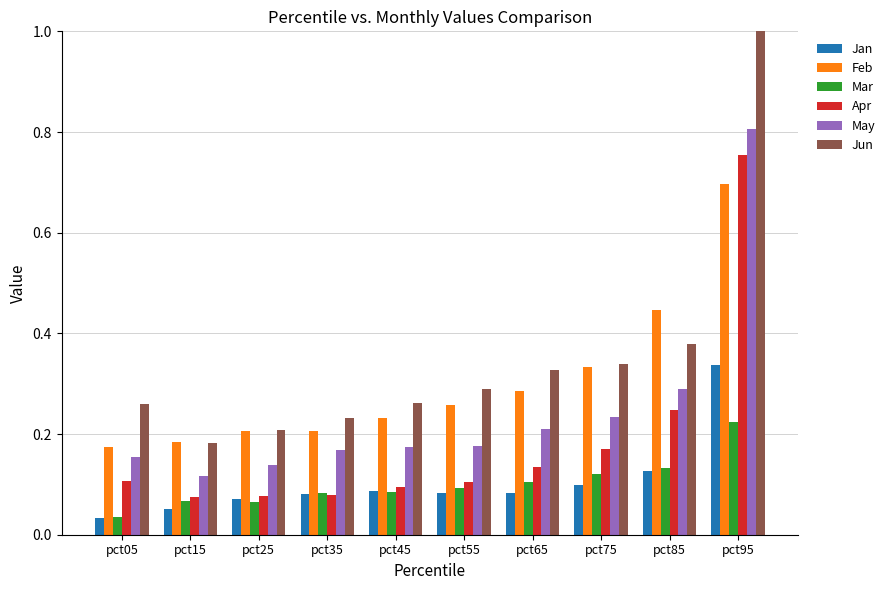

Which category has the lowest value across all series?

pct05